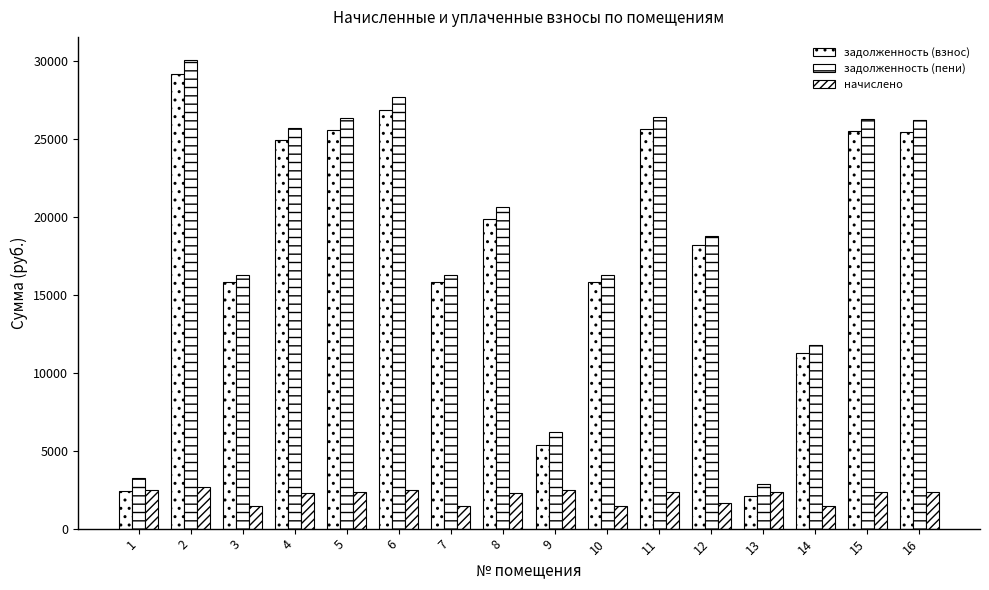

At which label does задолженность (взнос) first exceed 19881?

2